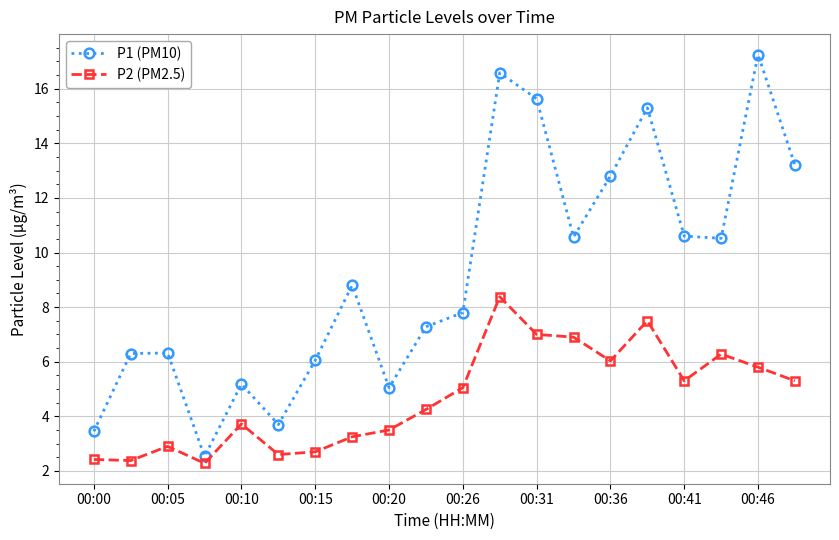

What is the value of the P1 (PM10) point at the 13th from the left?

15.6